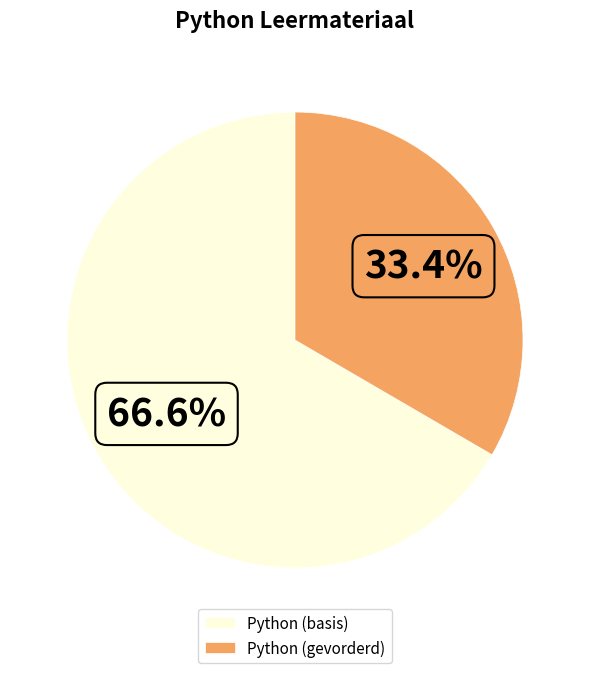

Rank the categories by value from highest to lowest.

Python (basis), Python (gevorderd)